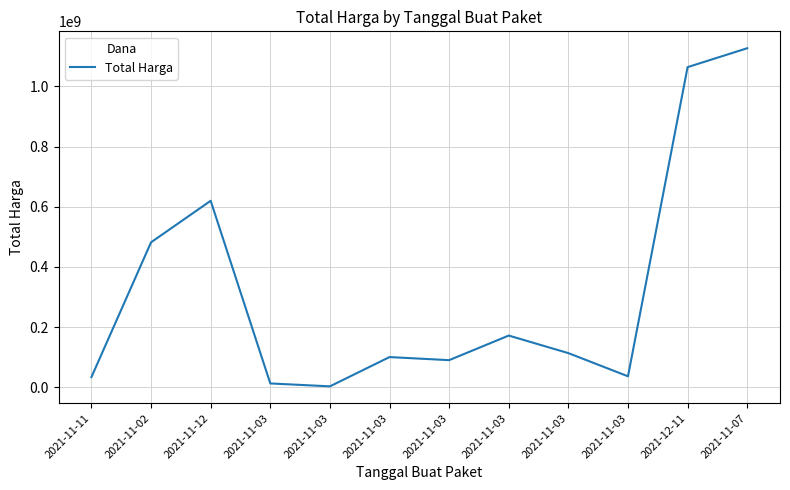

Where is the first local minimum?

2021-11-03